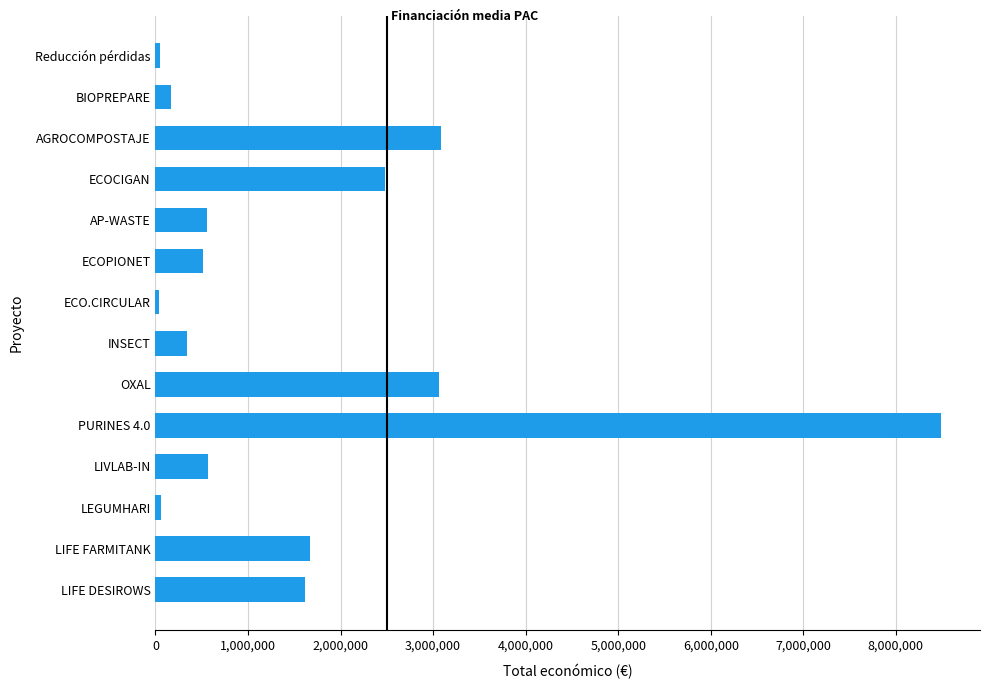

What is the change in value from ECO.CIRCULAR to AGROCOMPOSTAJE?

+3036988